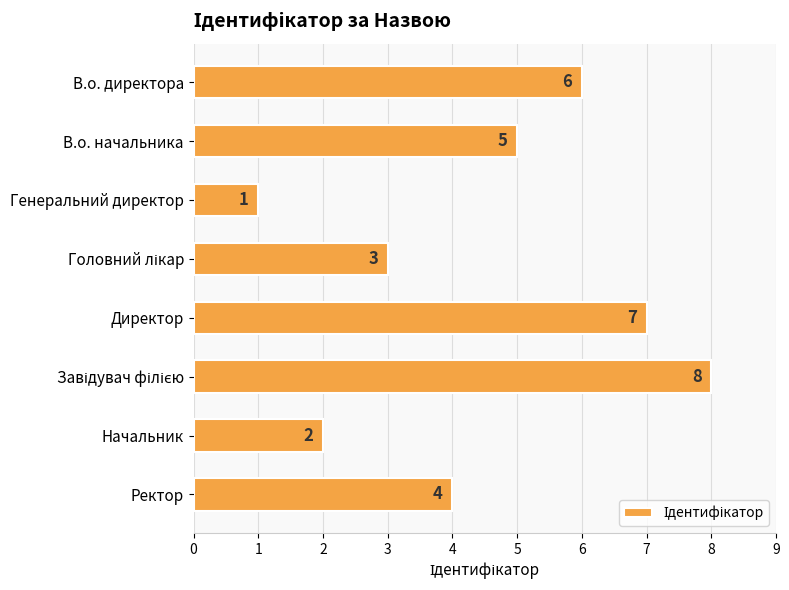

What is the label of the 8th bar from the top?

Ректор